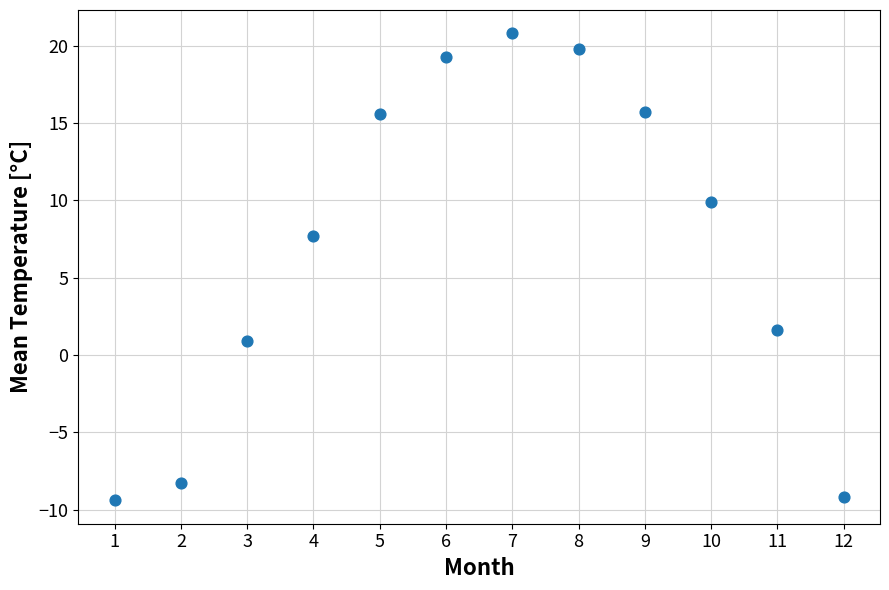

What Y value in the scatter plot is closest to 5?

7.7